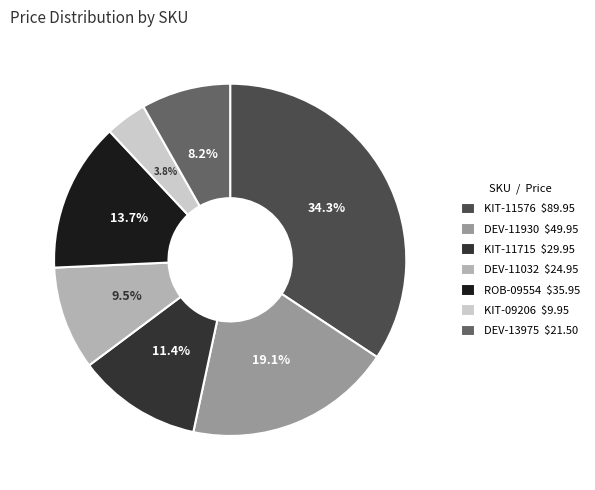

Which slice is the largest?

KIT-11576